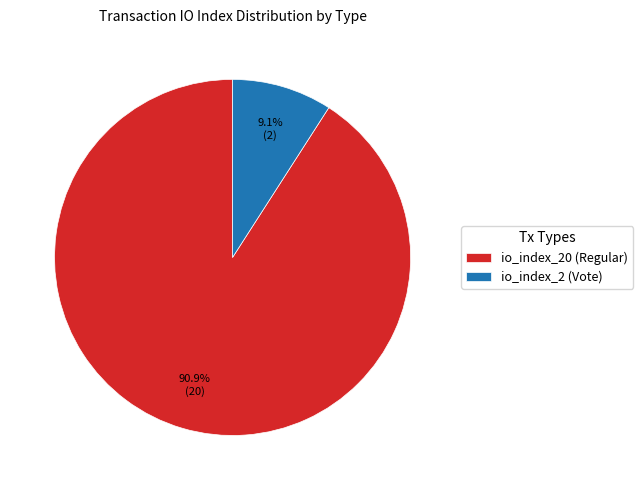

To the nearest percent, what is the combined percentage of io_index_20 (Regular) and io_index_2 (Vote)?

100%